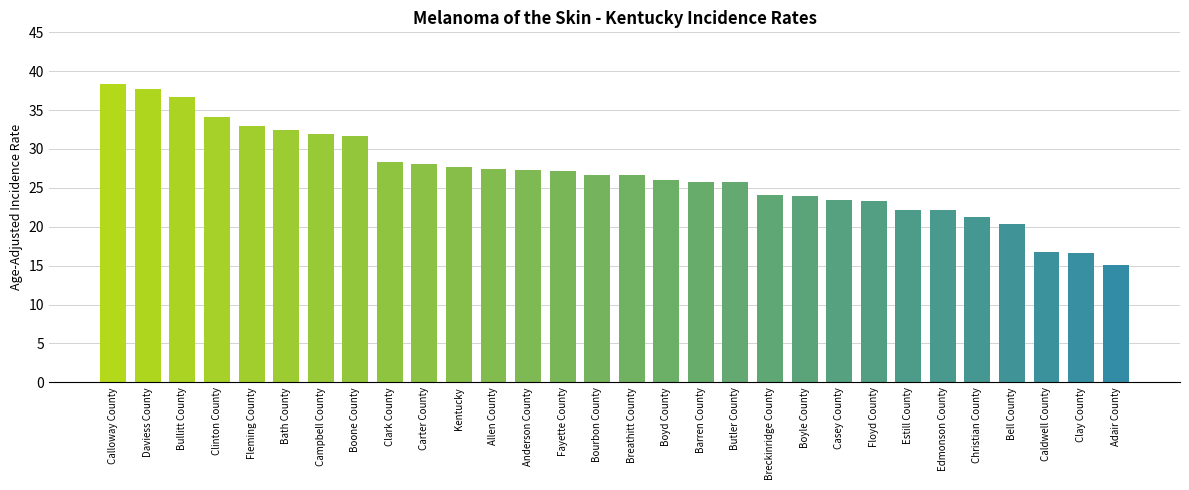

What is the maximum value shown in the chart?

38.4